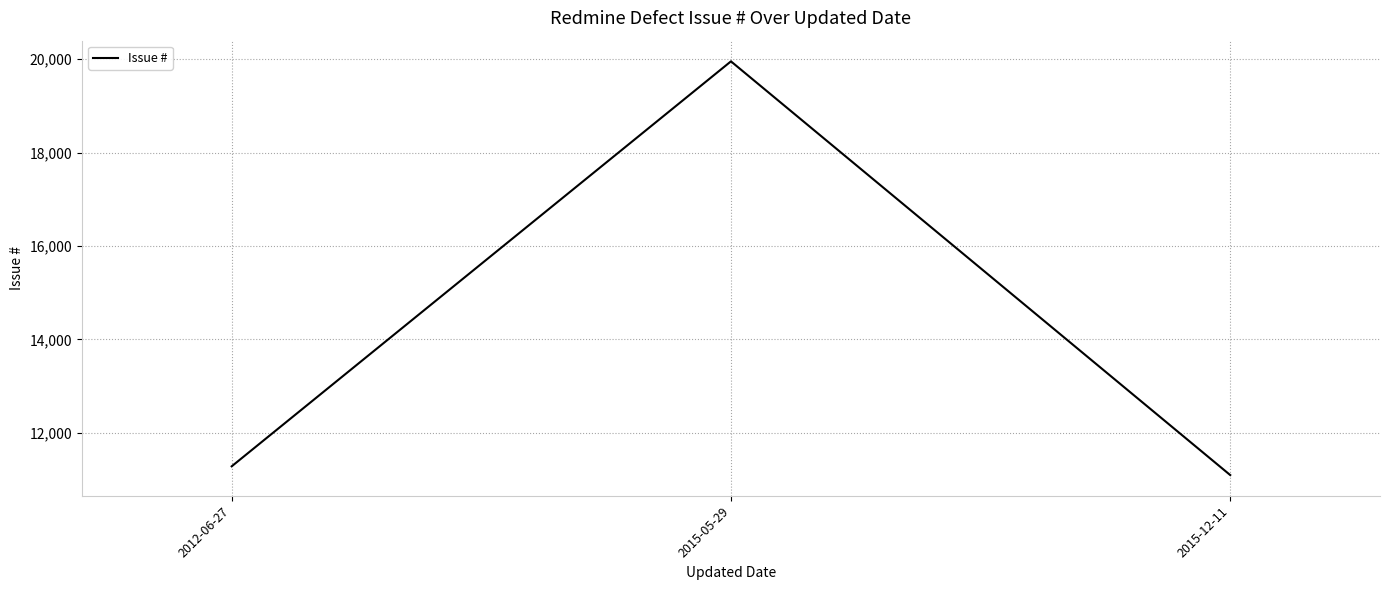

What value does the data have at 2012-06-27?

11281